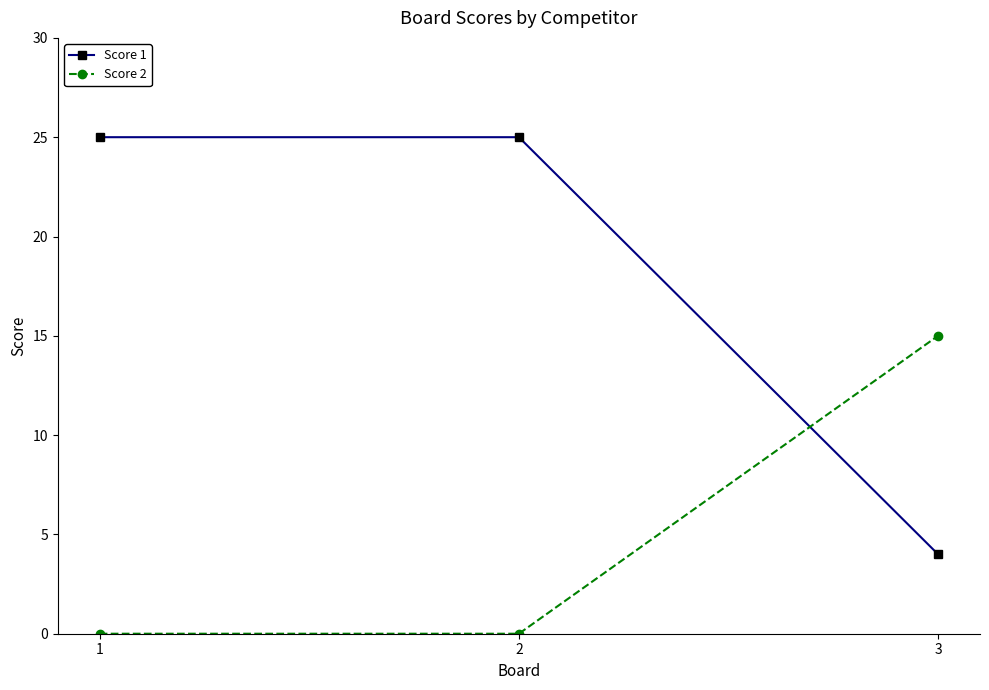

Does the chart display data point markers on the line(s)?

Yes